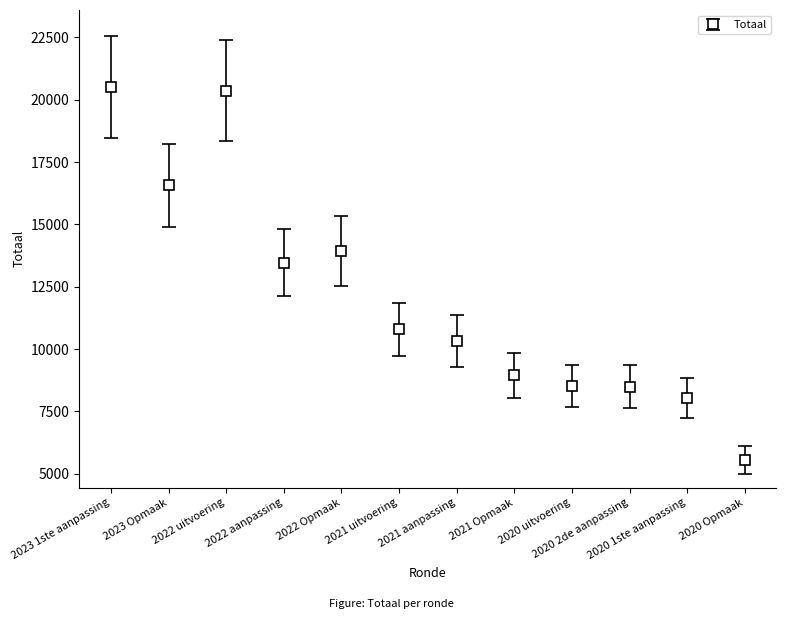

What is the greatest value displayed?

20520